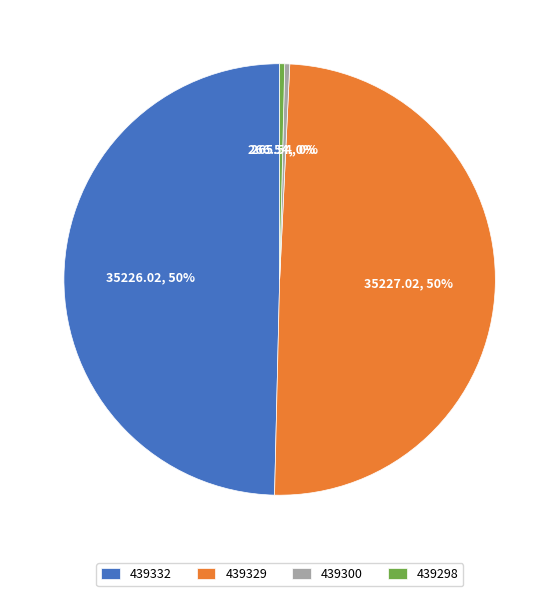

Is the sum of 439332 and 439329 greater than half?

Yes